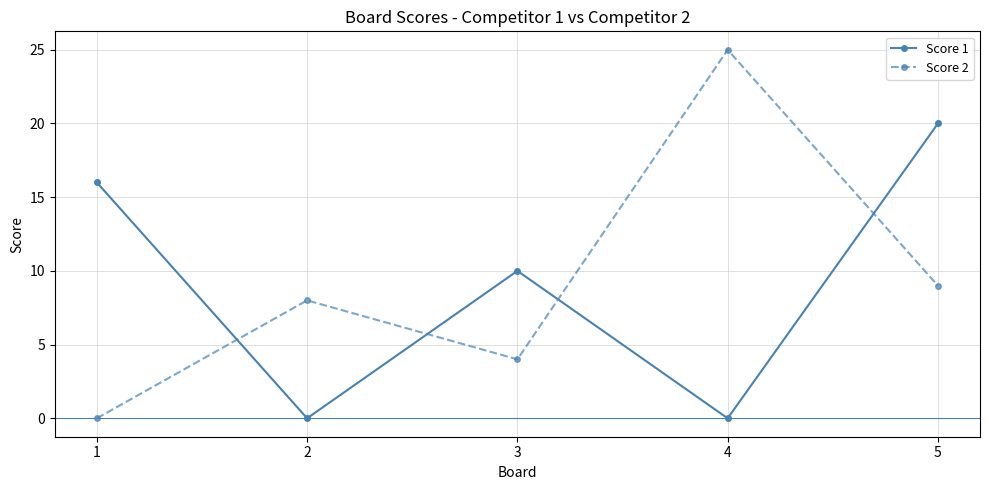

Is it true that Score 2 equals 25 at 4?

True